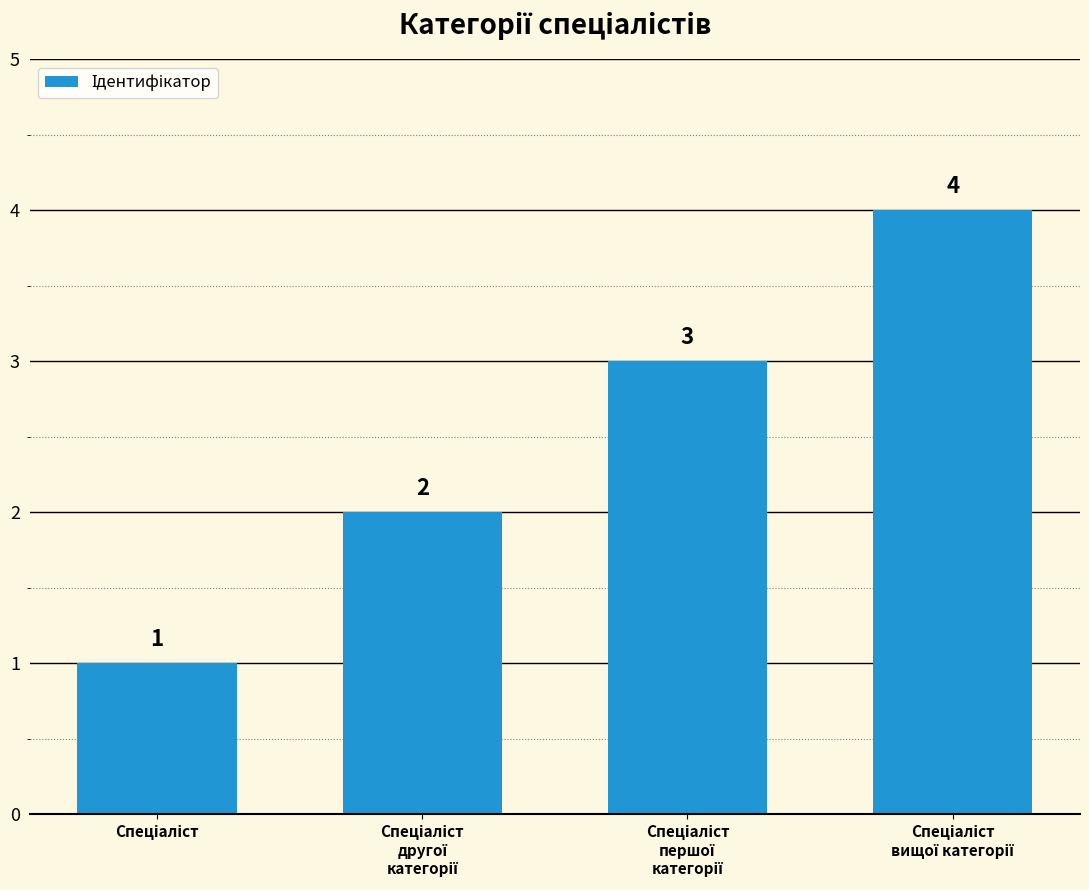

What is the maximum value shown in the chart?

4